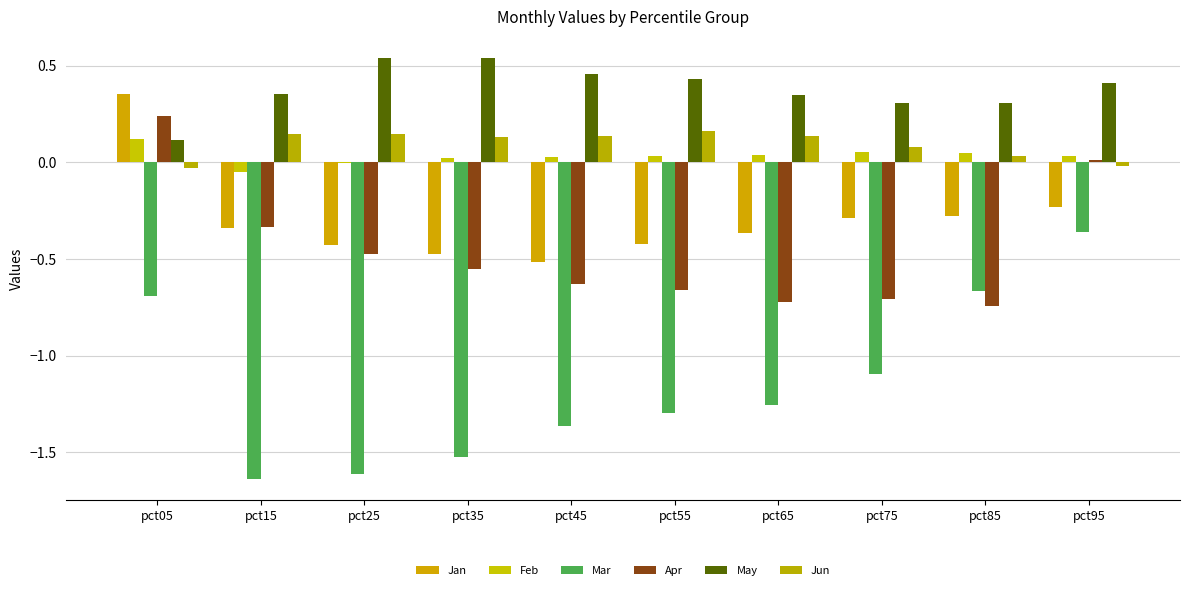

What is the difference between the maximum and minimum values in the Apr series?

1.0